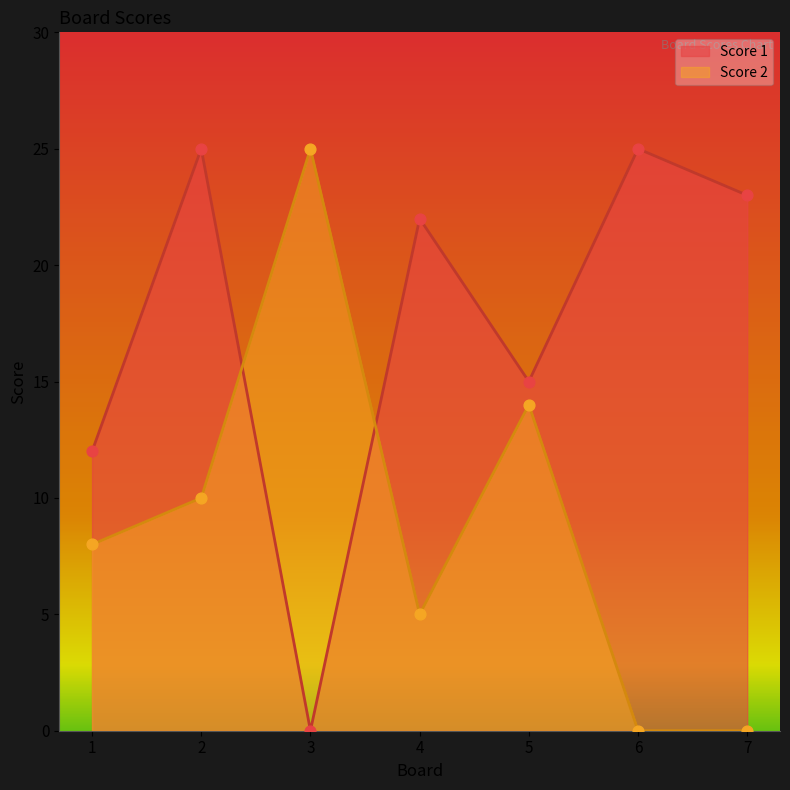

At which category is the sum across all series the highest?

2